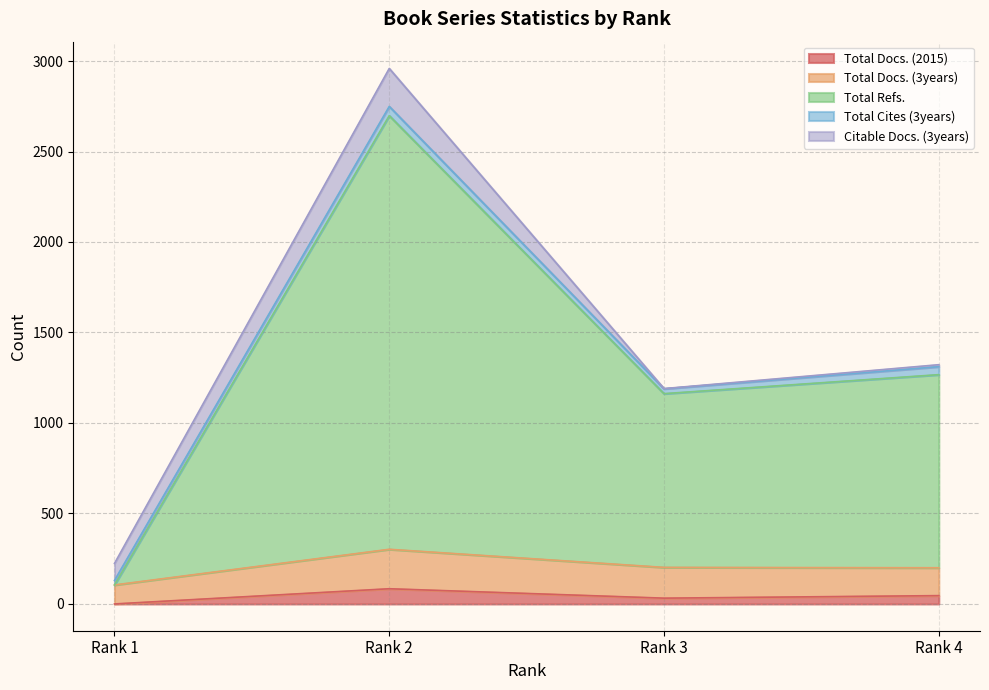

What is the lowest value of the Total Docs. (3years) series?

105